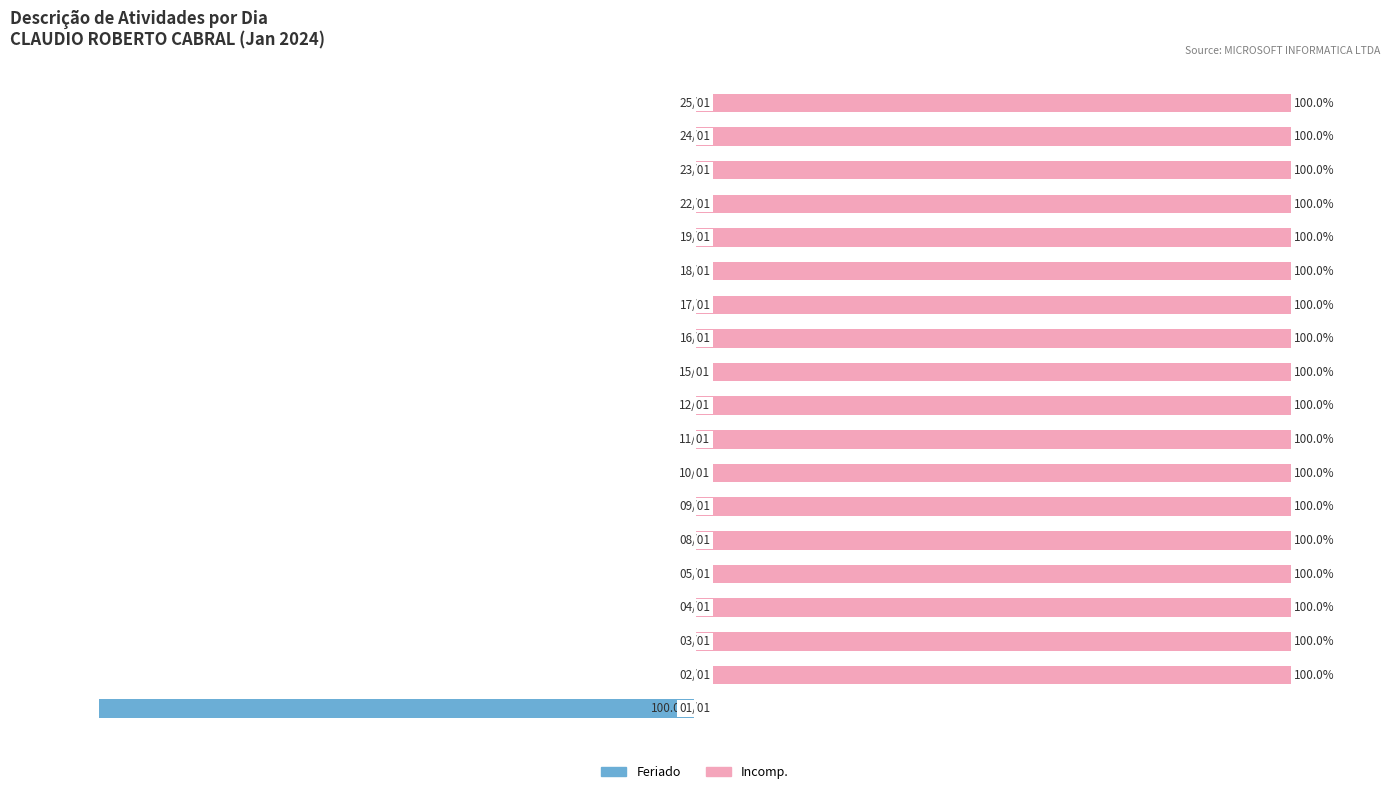

Reading left to right, transcribe all the data shown in this chart.

Feriado: -100	0	0	0	0	0	0	0	0	0	0	0	0	0	0	0	0	0	0
Incomp.: 0	100	100	100	100	100	100	100	100	100	100	100	100	100	100	100	100	100	100